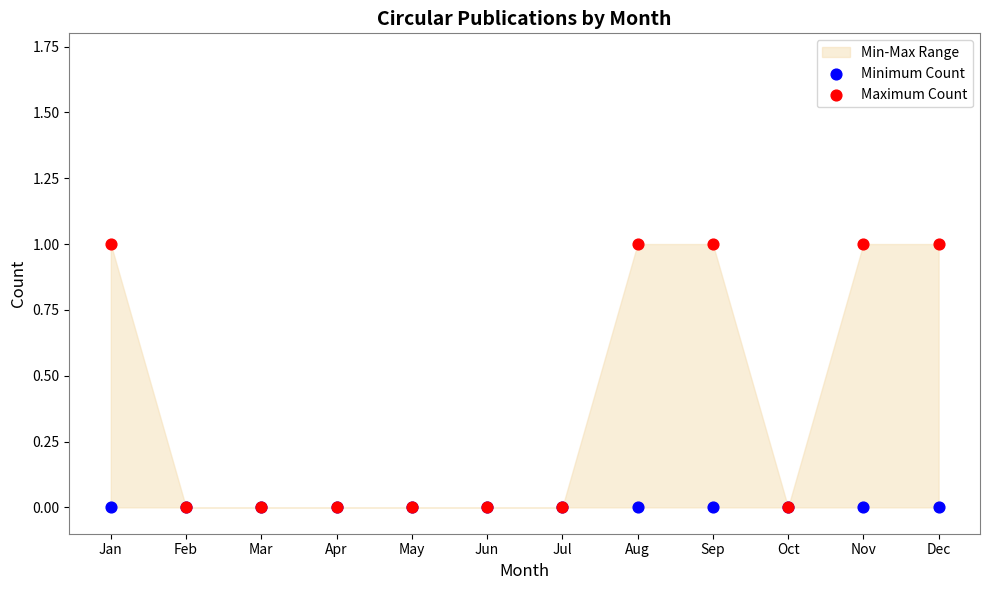

Which series reaches the minimum Y coordinate?

Minimum Count